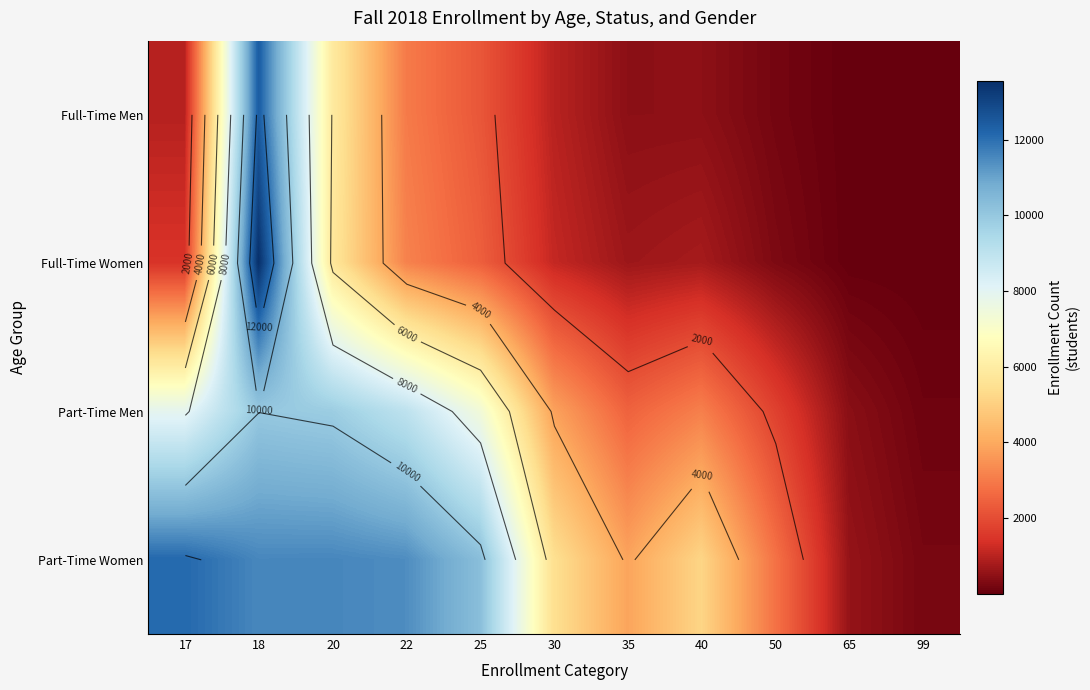

What is the approximate value of Part-Time Men at 22?

8990